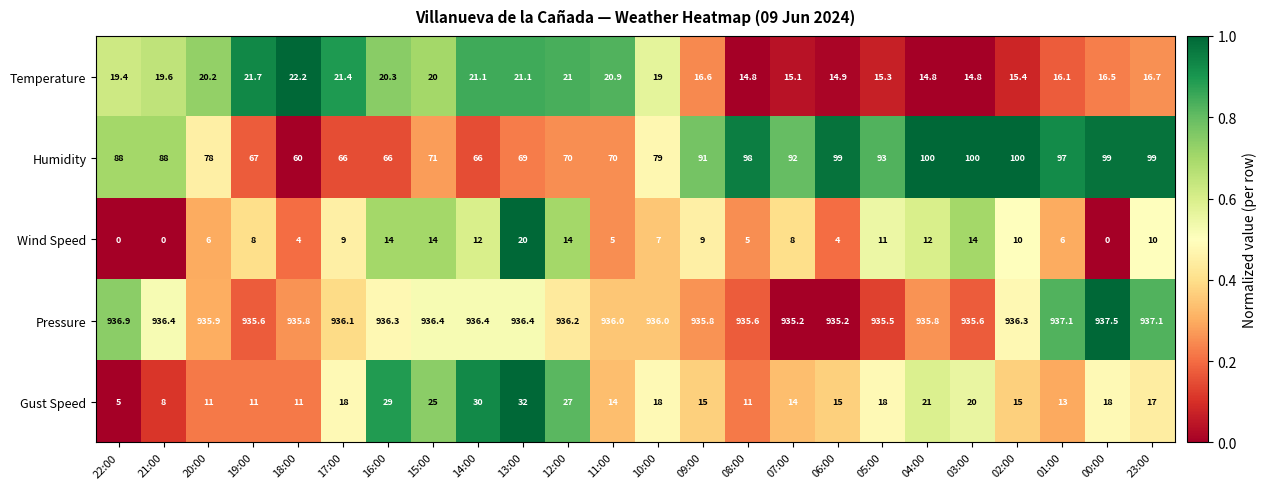

At how many categories does at least one series exceed 682?

24